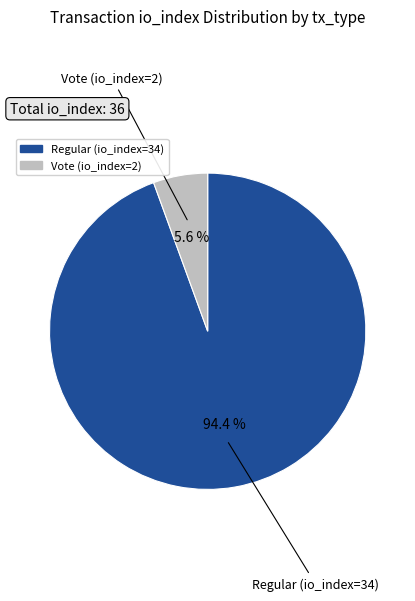

What is the total percentage of Regular (io_index=34) and Vote (io_index=2)?

100.0%